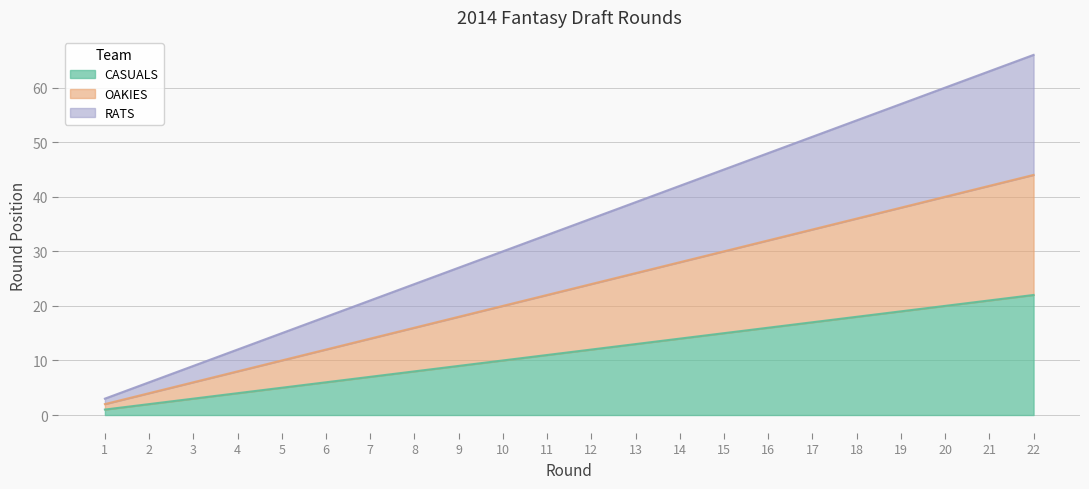

What is the minimum value shown in the chart?

1